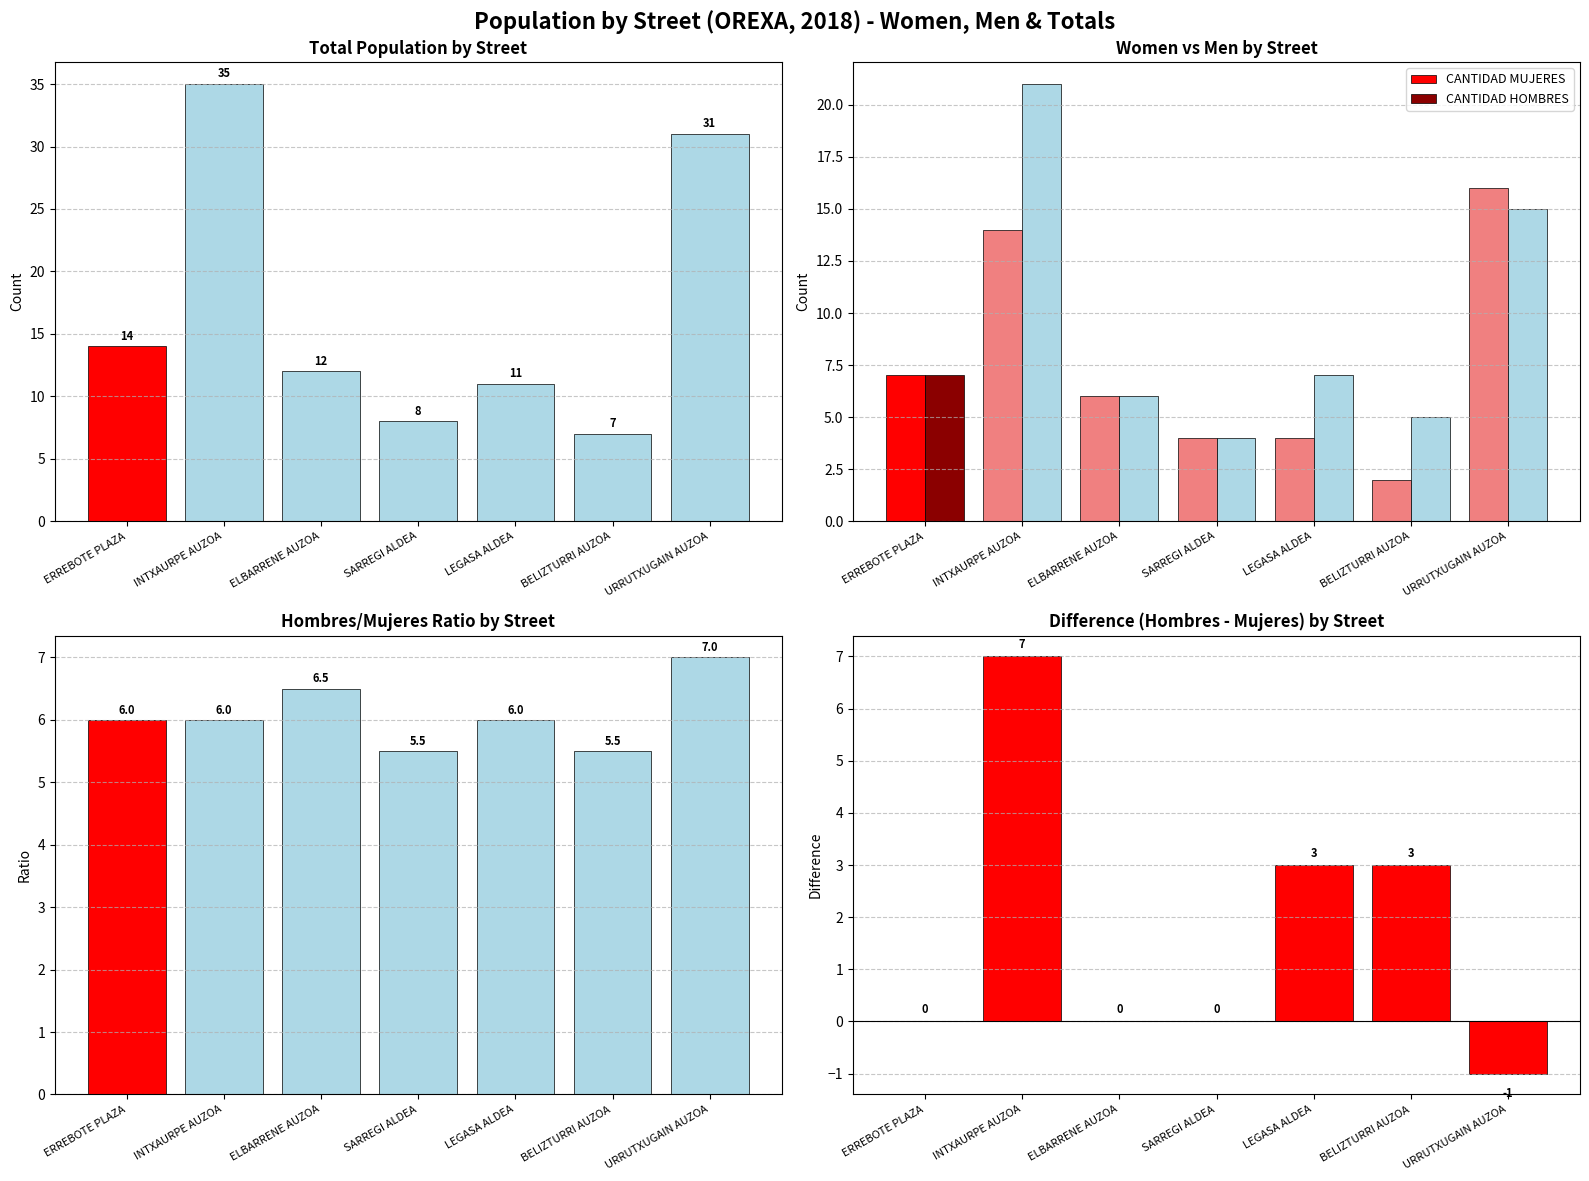

The CANTIDAD HOMBRES series shows 4.2 at LEGASA ALDEA. True or false?

False